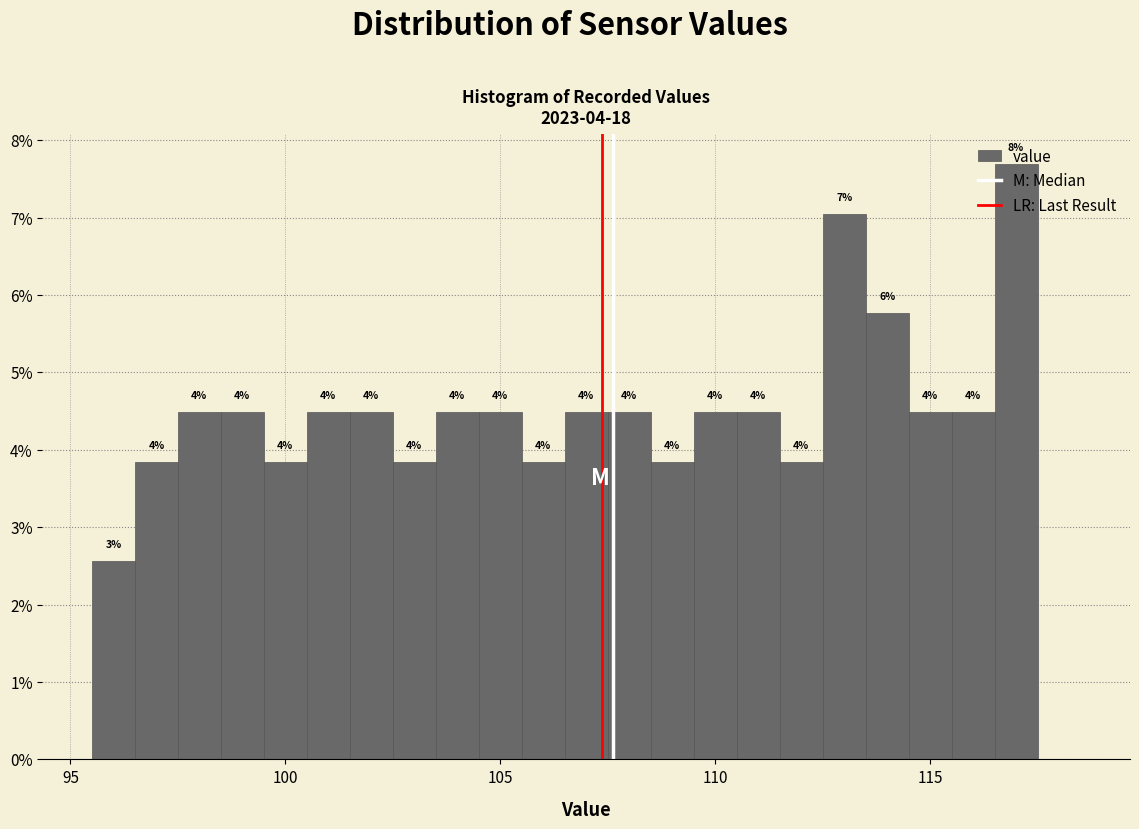

Read against the x-axis, roughly where is the centre of the tallest bar?

117.0